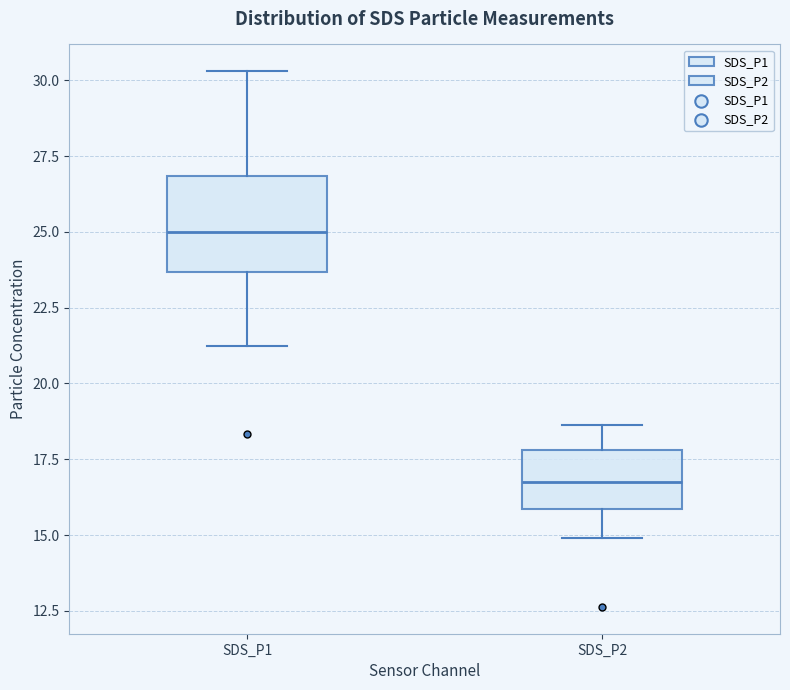

Reading left to right, transcribe this box plot: for each box, give where its median line is, the range the box spans, and where its two whiskers end, as read against the y-axis. The values are not printed on the chart, so give them approximately, as read against the axis.

SDS_P1: median 25.0, box 23.5 to 27.0, whiskers 21.0 to 30.5
SDS_P2: median 17.0, box 16.0 to 18.0, whiskers 15.0 to 18.5